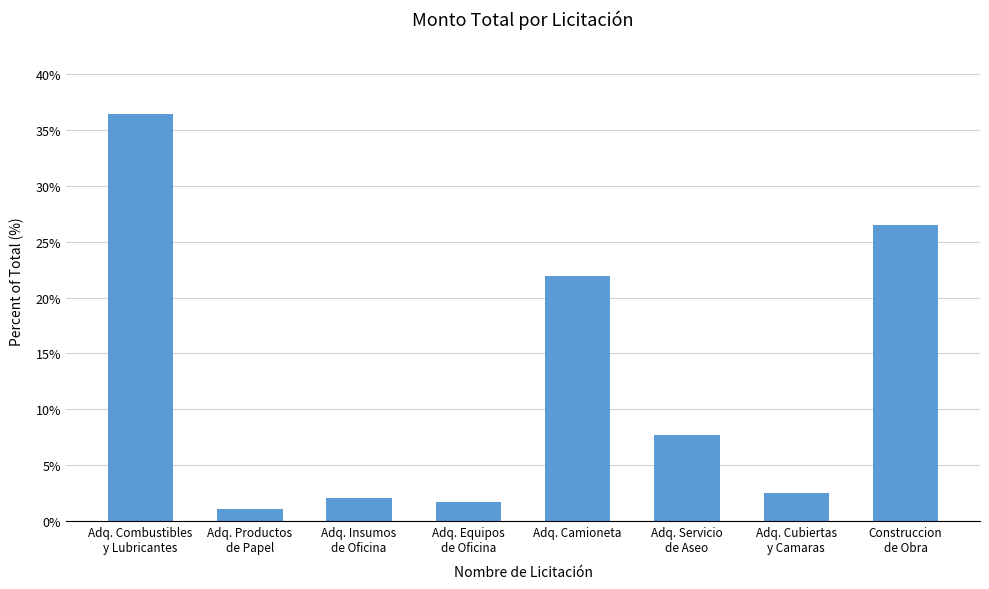

At which label is the value closest to 18?

Adq. Camioneta